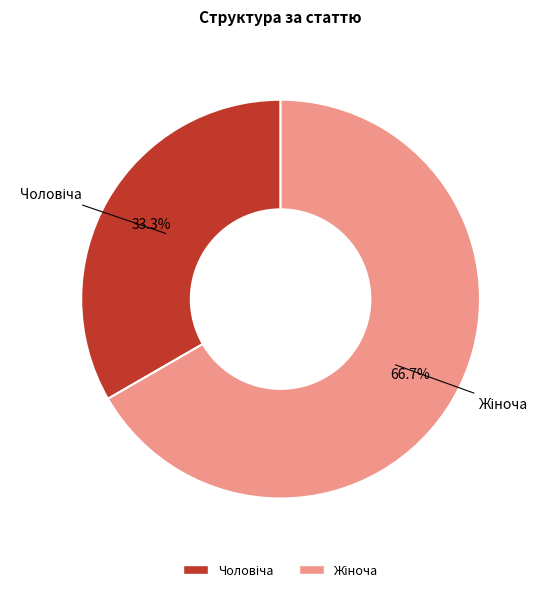

Is there any slice that represents more than half of the pie?

Yes